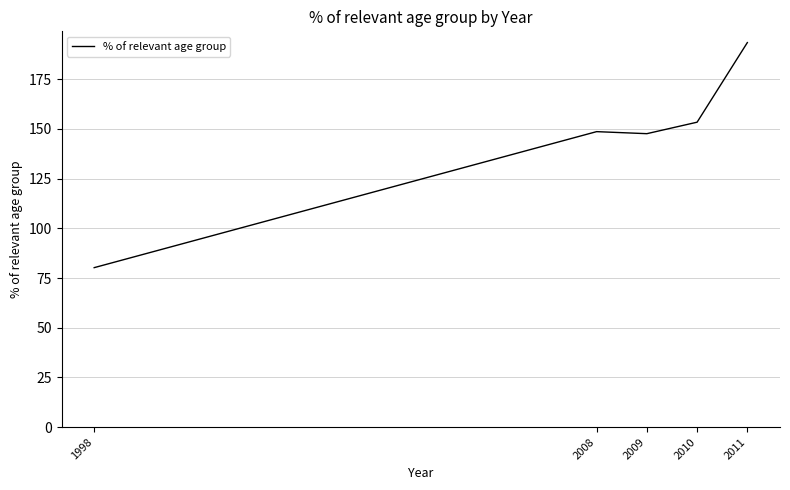

What is the maximum value shown in the chart?

193.4